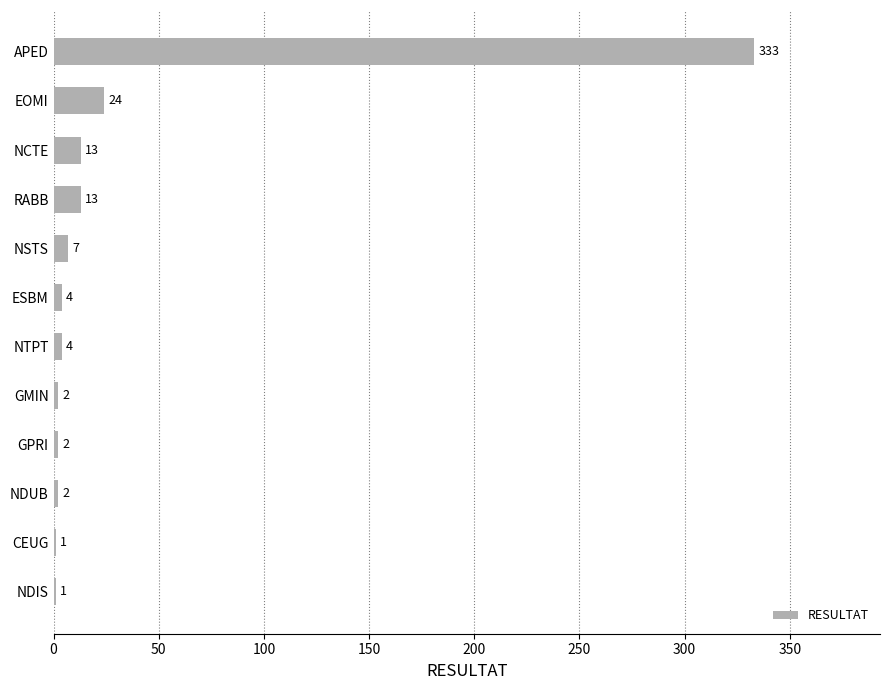

How many data points does each series have?

12